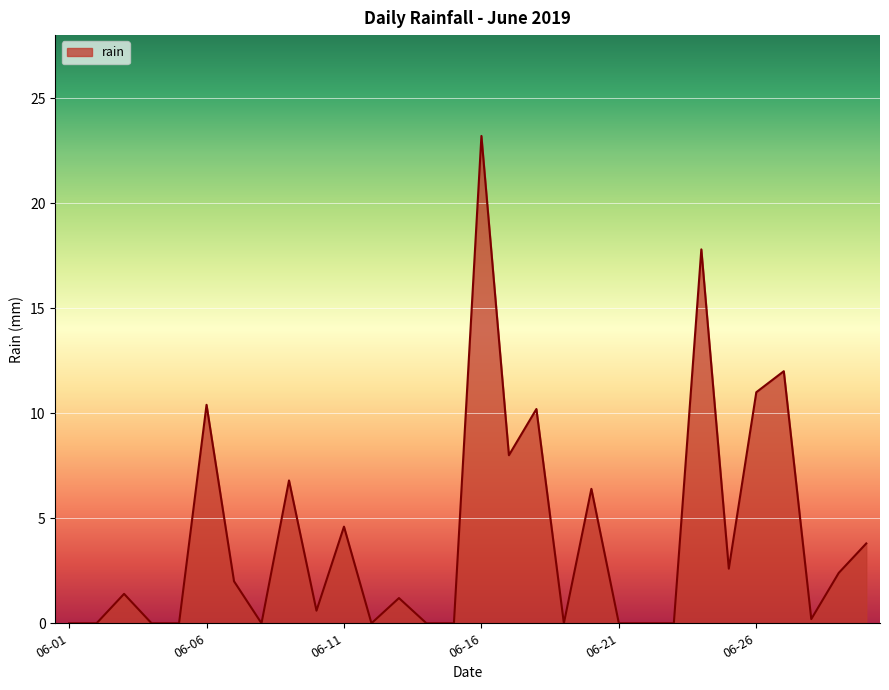

What is the greatest value displayed?

23.2